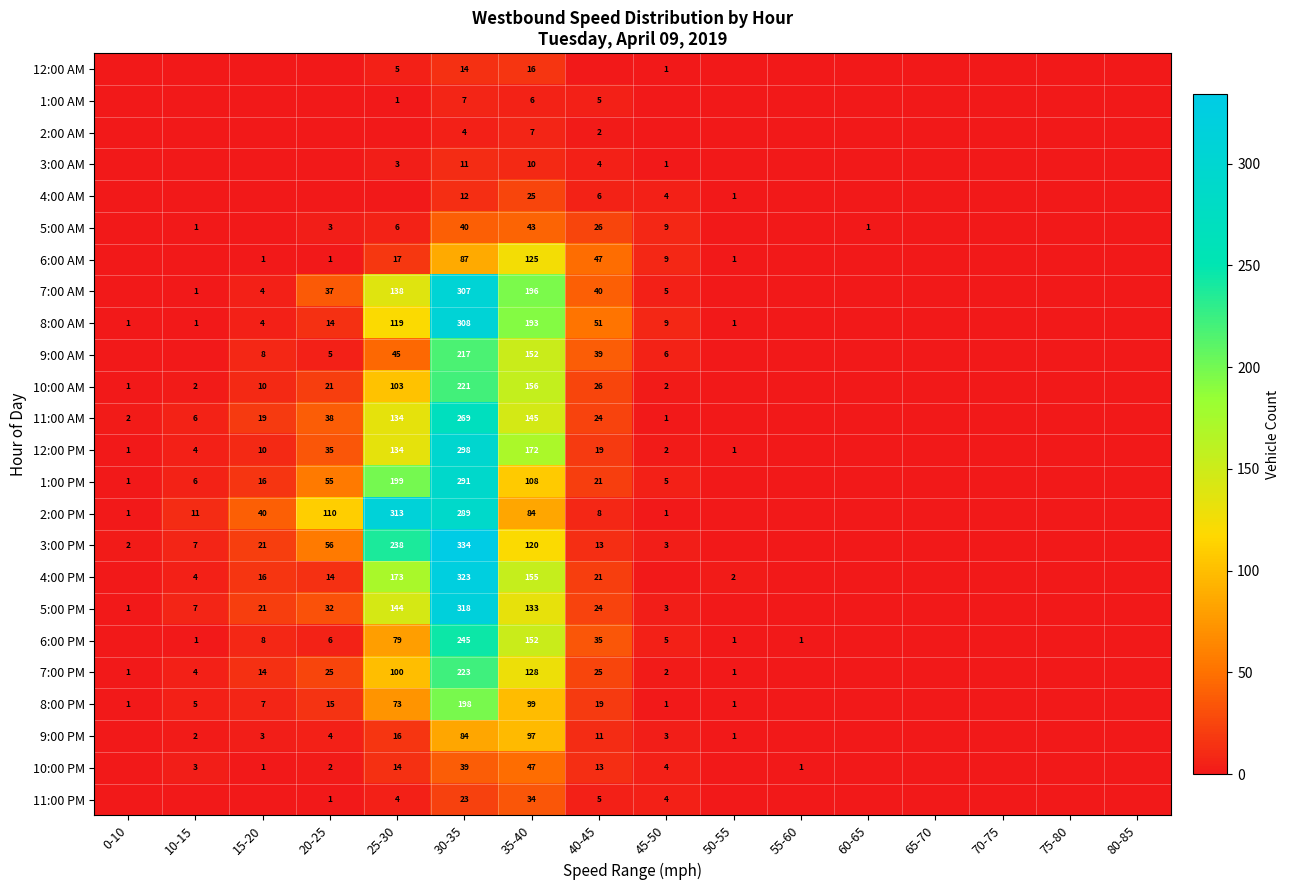

At which category is the sum across all series the highest?

30-35